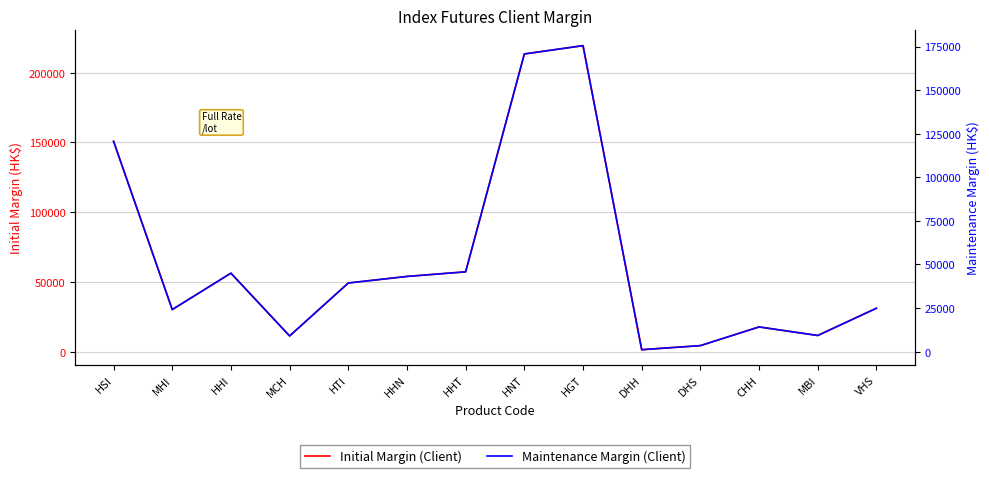

Where is Initial Margin (Client) nearest to the value 110383?

HSI